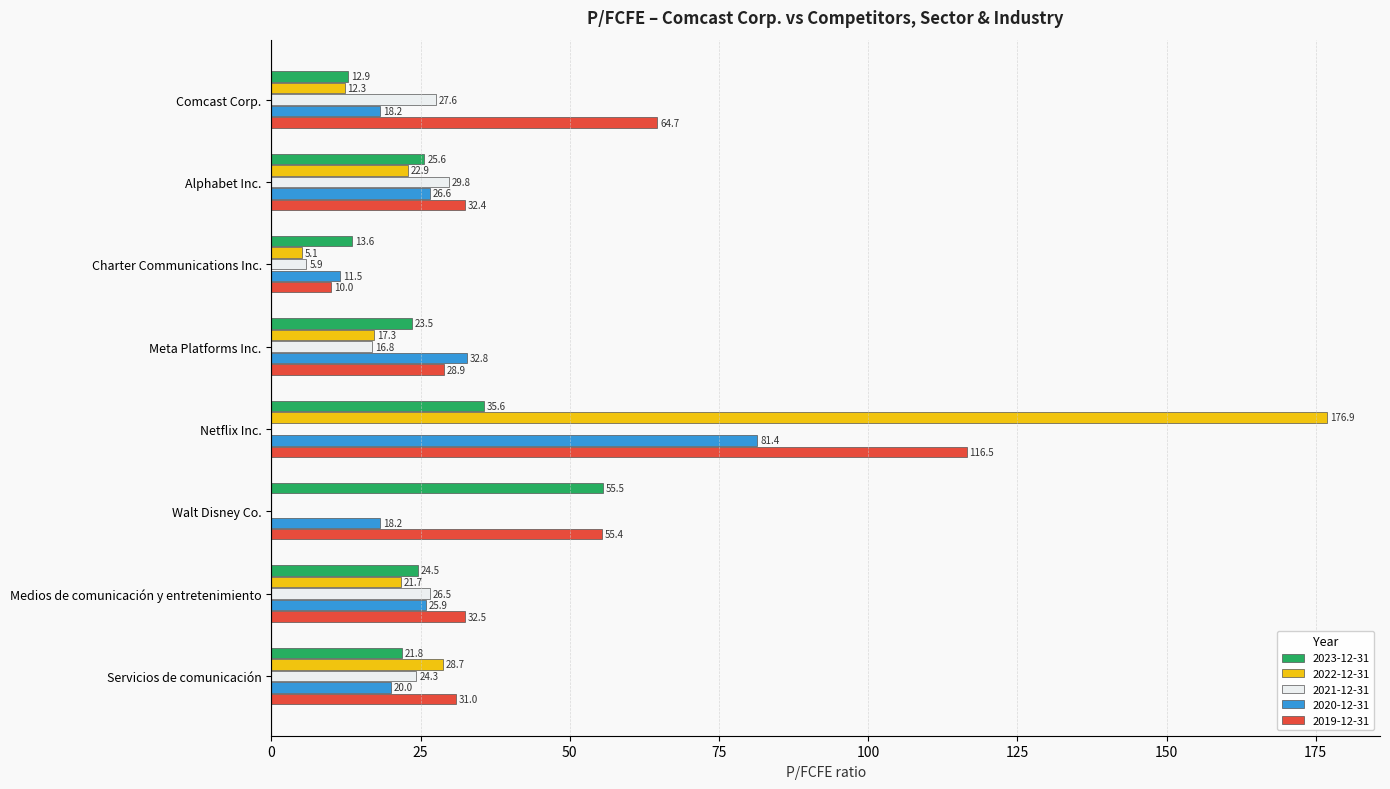

Which category has the highest value in the 2023-12-31 series?

Walt Disney Co.